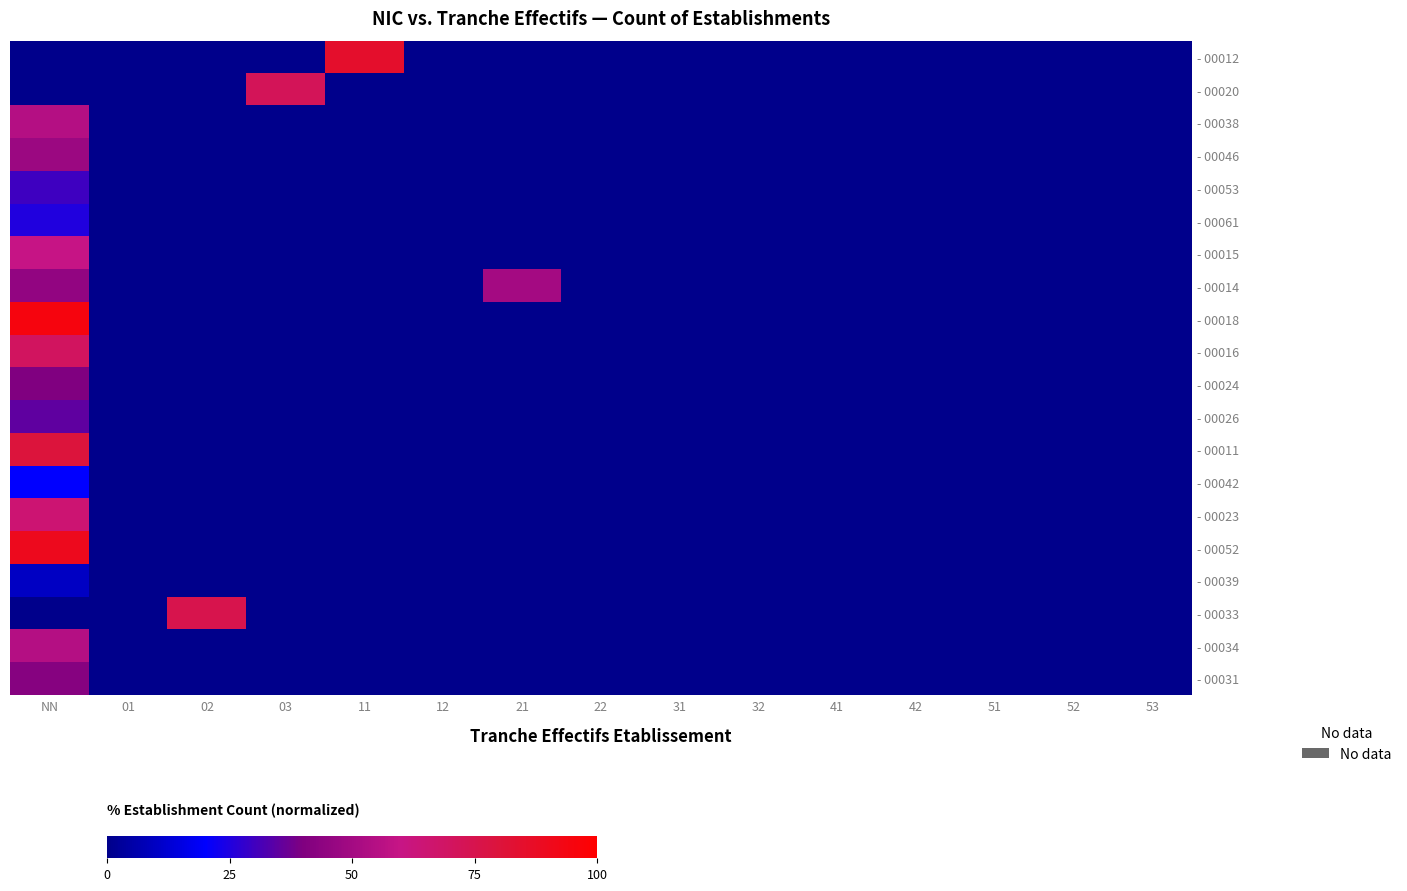

How many categories are shown in the chart?

15